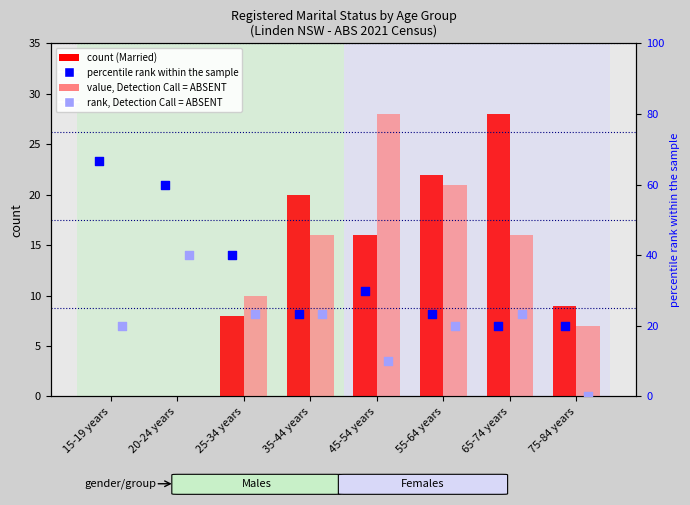

Which series has the largest Y range (max minus min)?

percentile rank within the sample